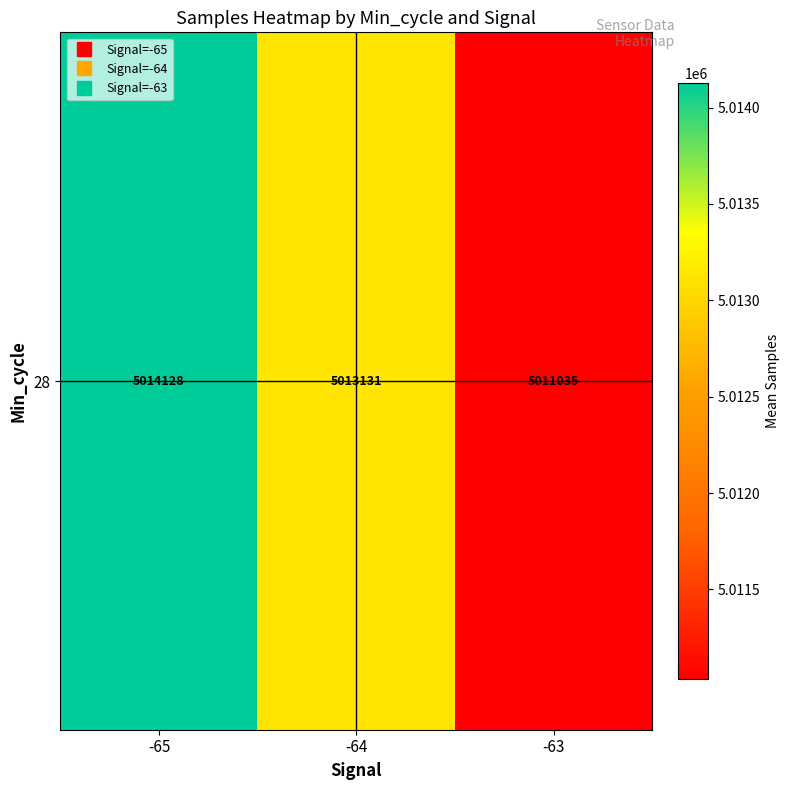

Count the number of categories in the chart.

3